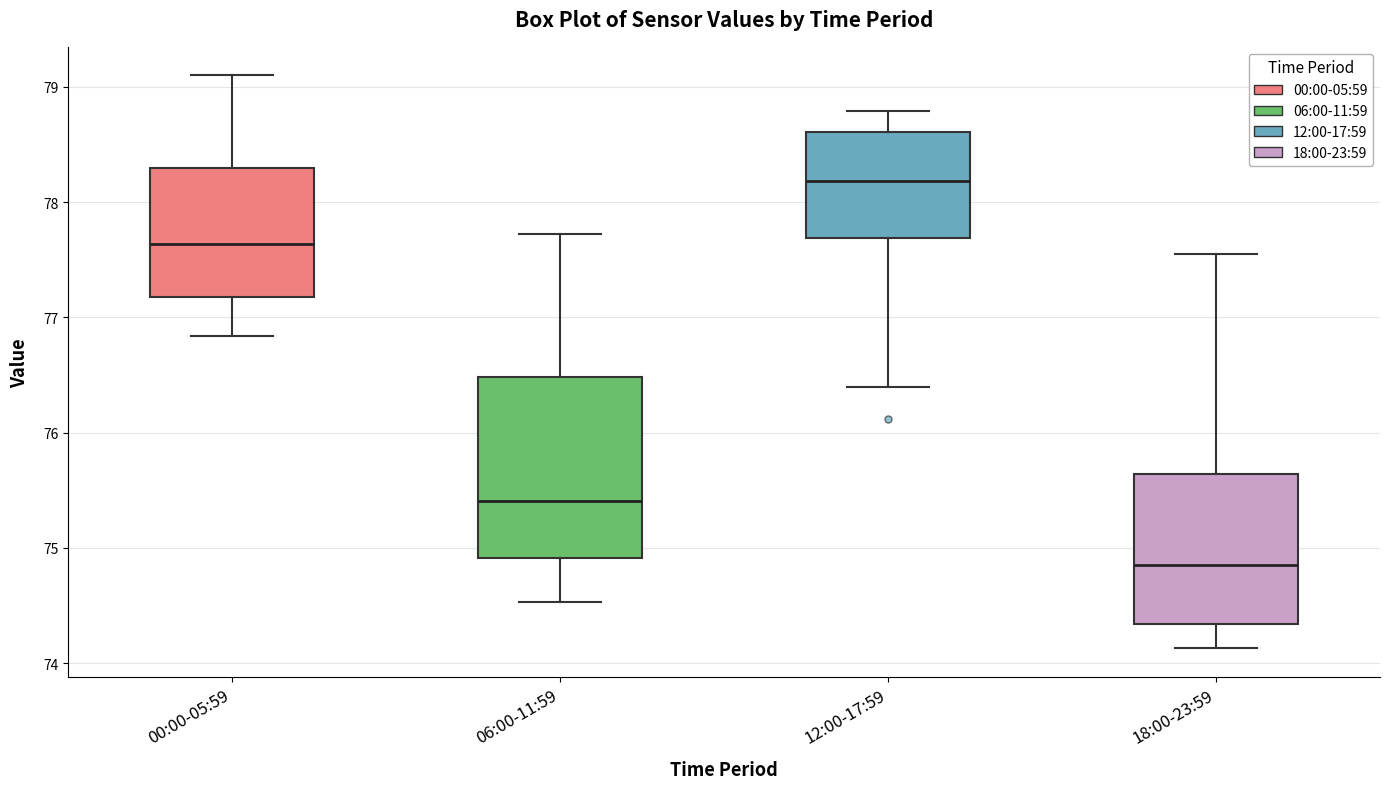

Reading left to right, transcribe this box plot: for each box, give where its median line is, the range the box spans, and where its two whiskers end, as read against the y-axis. The values are not printed on the chart, so give them approximately, as read against the axis.

00:00-05:59: median 77.6, box 77.2 to 78.3, whiskers 76.8 to 79.1
06:00-11:59: median 75.4, box 74.9 to 76.5, whiskers 74.5 to 77.7
12:00-17:59: median 78.2, box 77.7 to 78.6, whiskers 76.4 to 78.8
18:00-23:59: median 74.9, box 74.3 to 75.6, whiskers 74.1 to 77.6